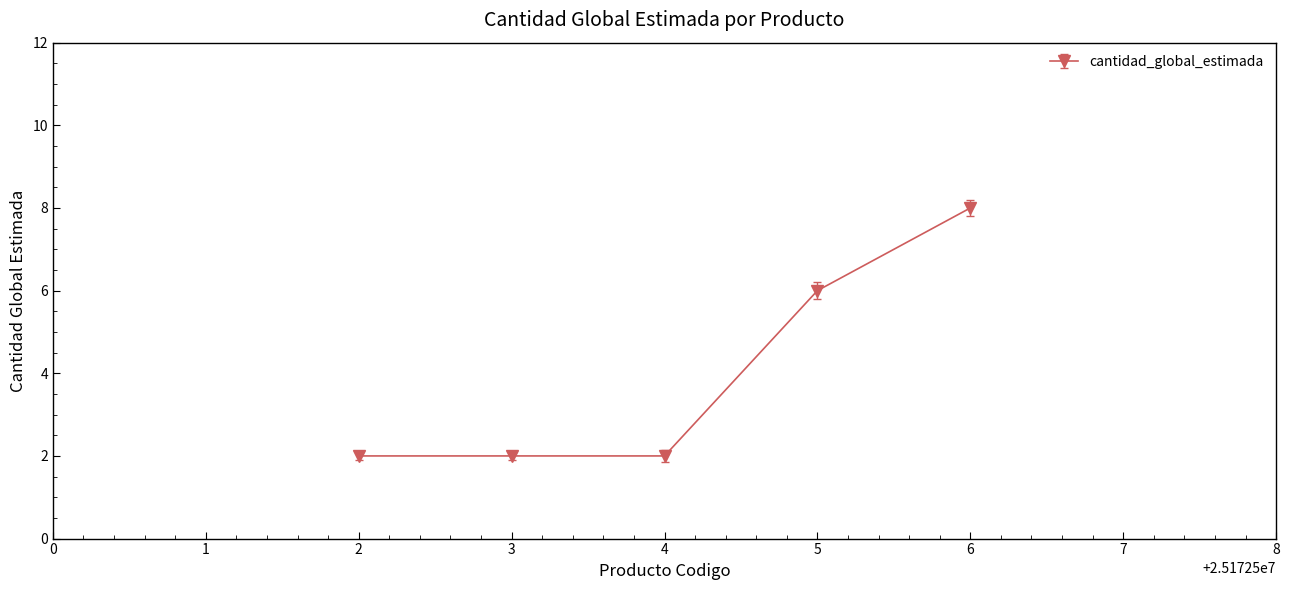

Is it true that the value at 3 is 4?

False